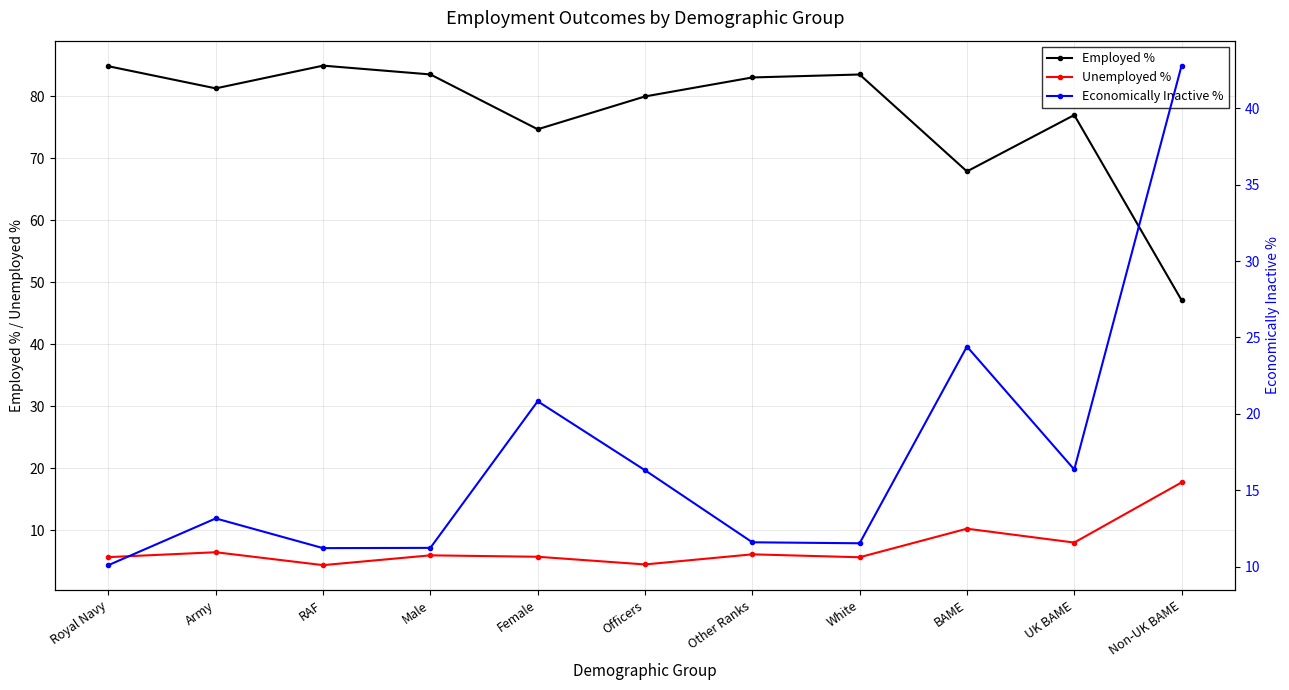

Is it true that Unemployed % equals 10.2 at BAME?

True